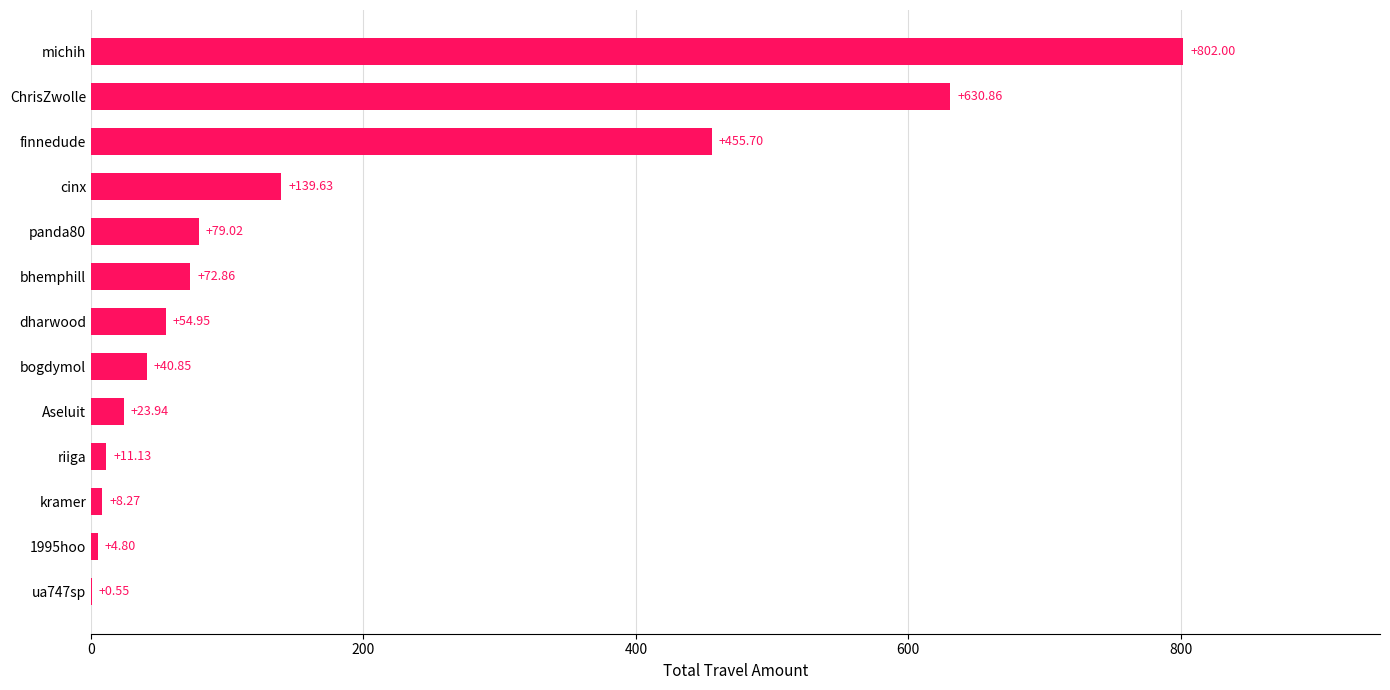

Which label corresponds to the largest value in the chart?

michih